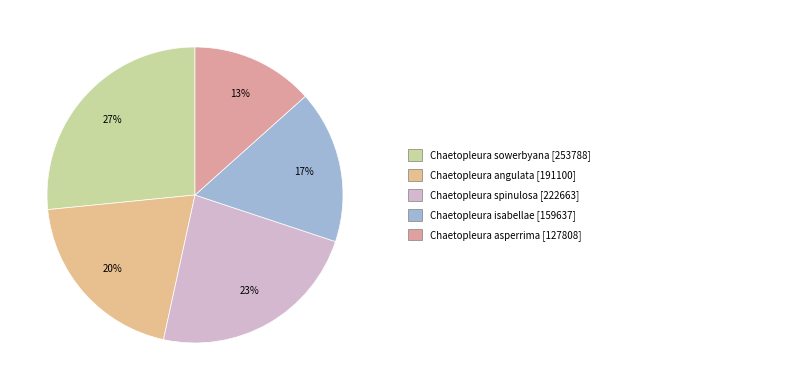

How many segments does this pie chart have?

5